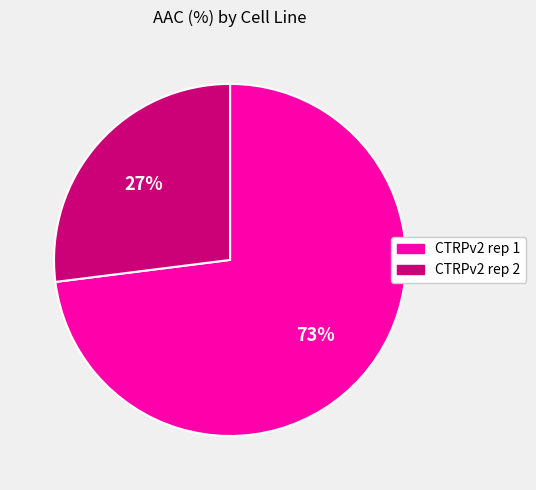

Count the number of slices in the pie.

2